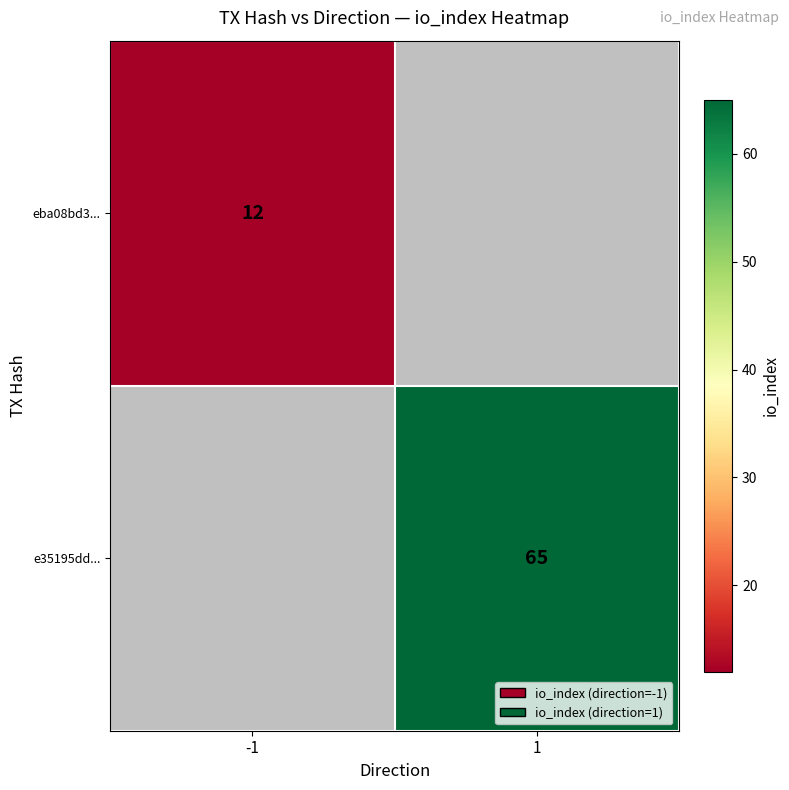

Is it true that e35195dd... equals 65 at 1?

True